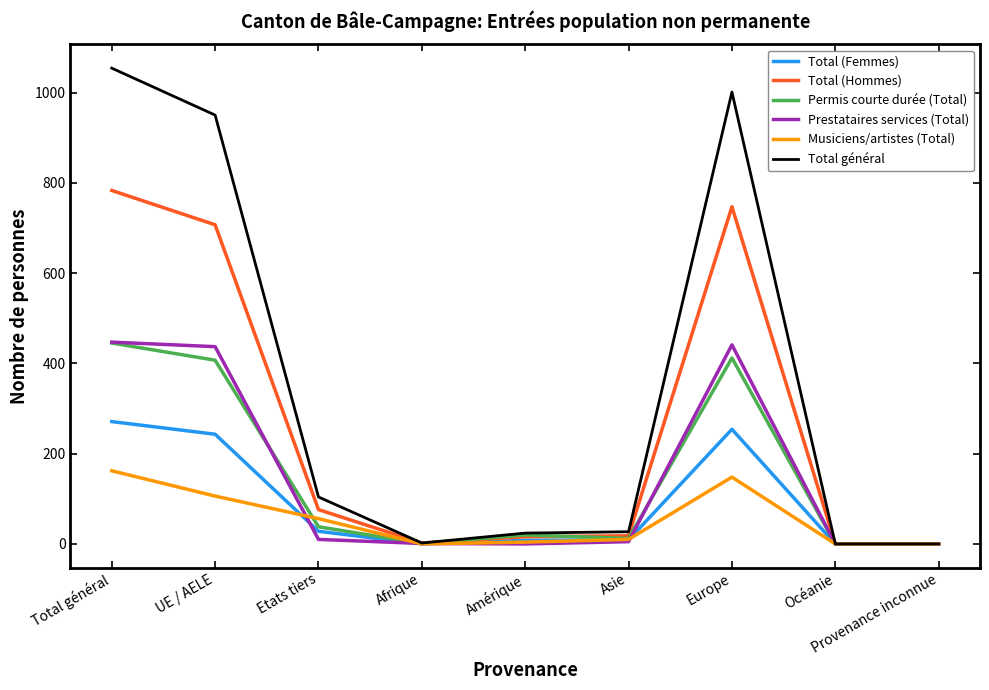

The value of Total (Hommes) at Europe is 747. True or false?

True